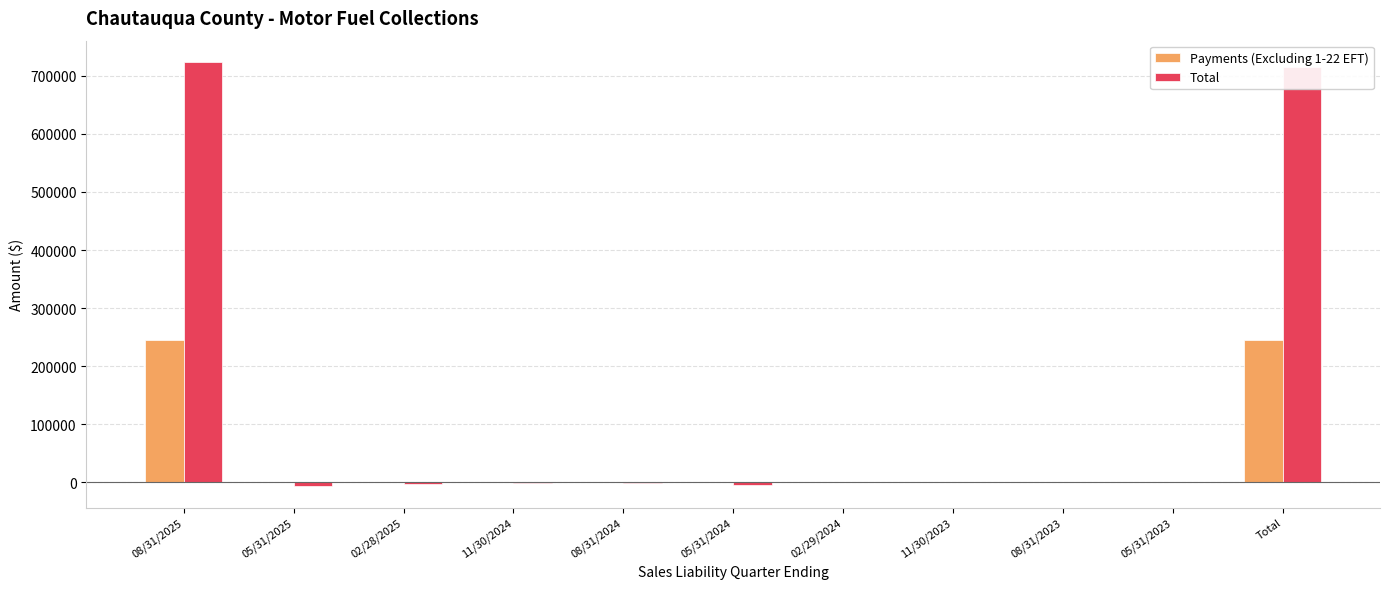

How many distinct data groups are displayed?

2